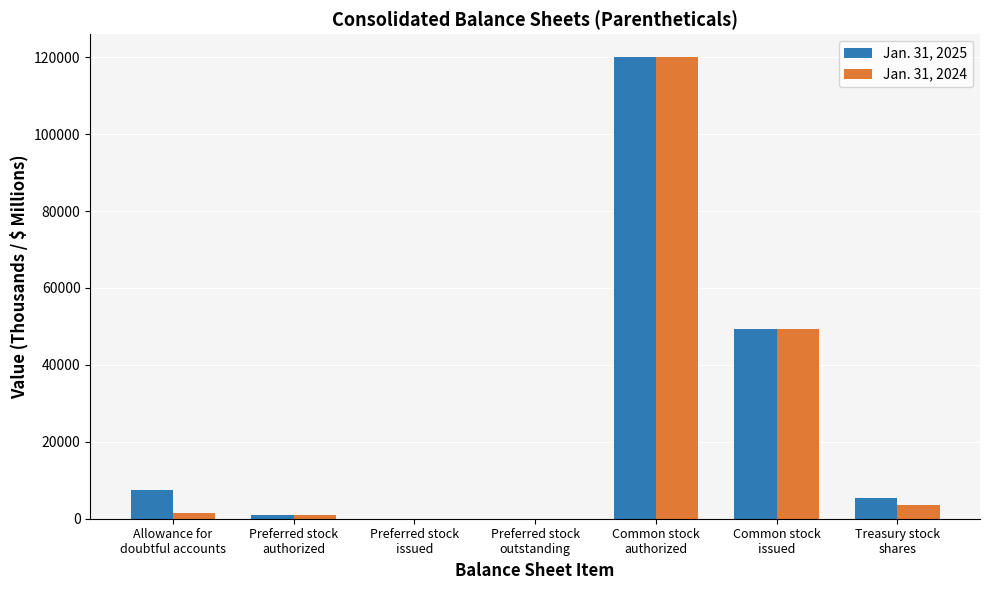

What is the maximum value shown in the chart?

120000